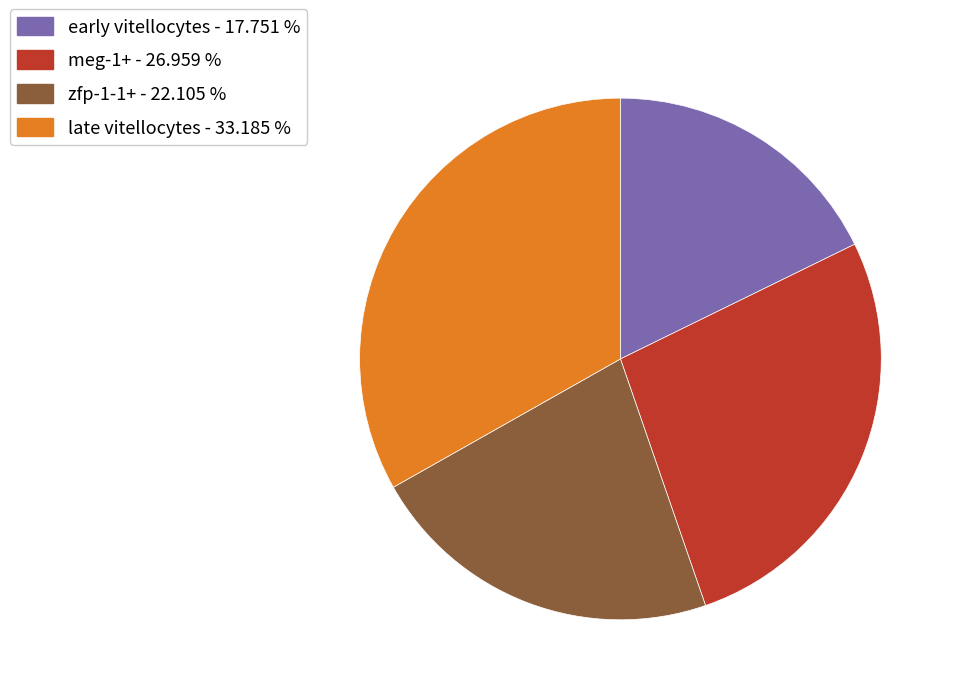

True or false: zfp-1-1+ accounts for 28% of the total.

False